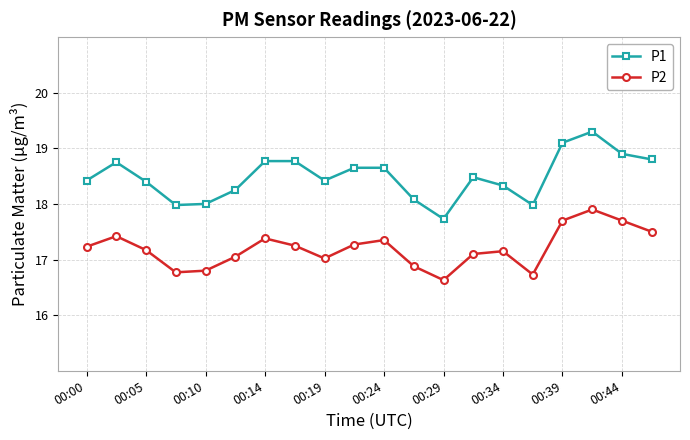

What is the sum of all P2 values?

344.0